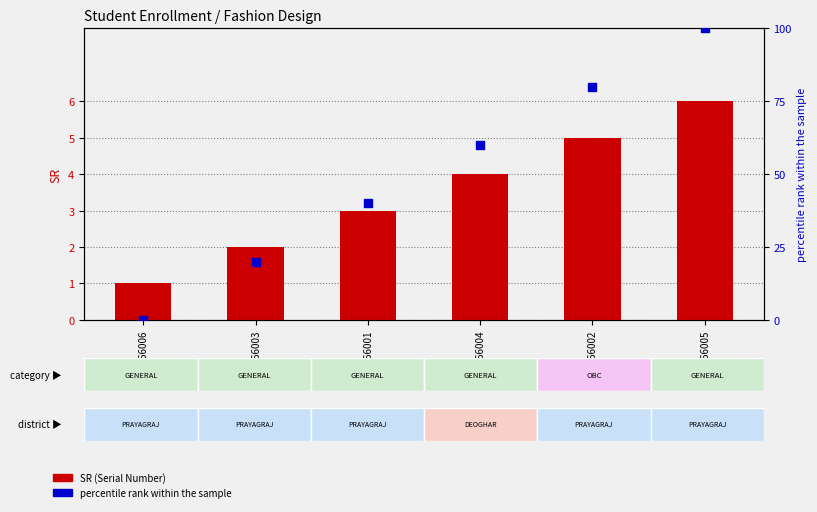

At how many categories does at least one series exceed 74?

2